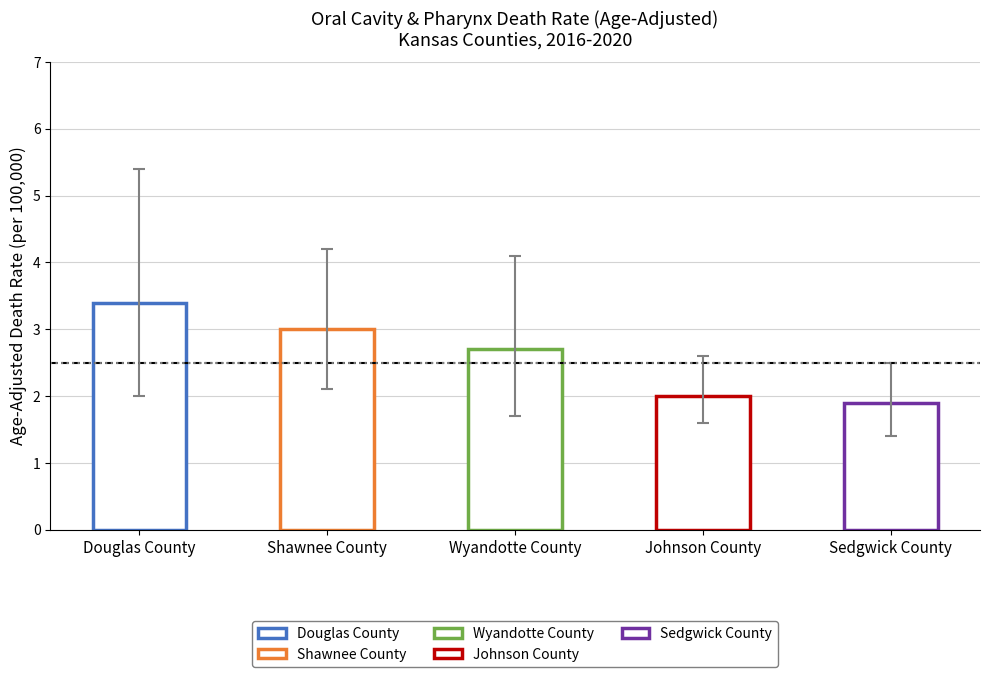

At which label is Douglas County closest to 3?

Douglas County